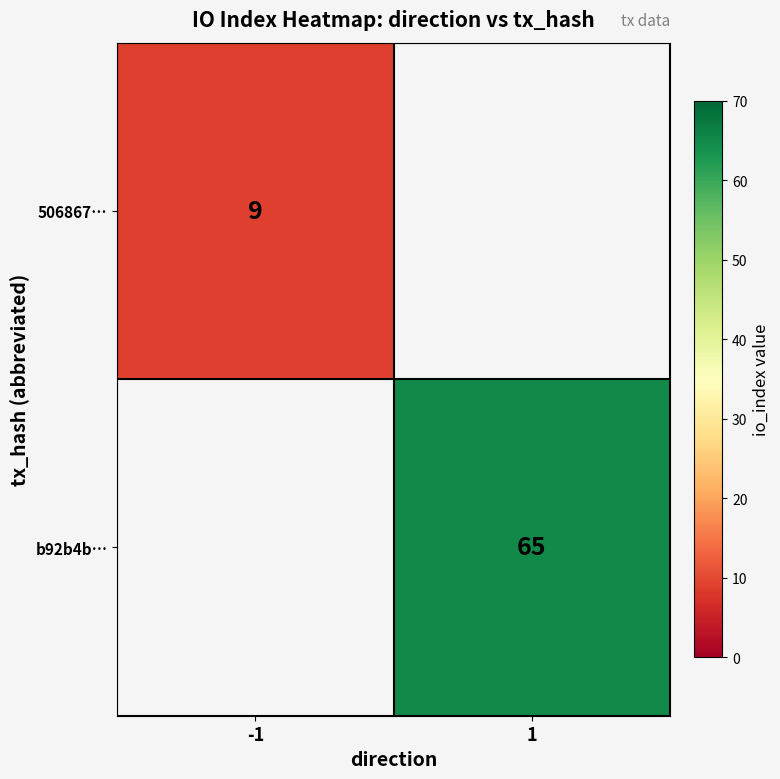

How many series are shown in this chart?

2